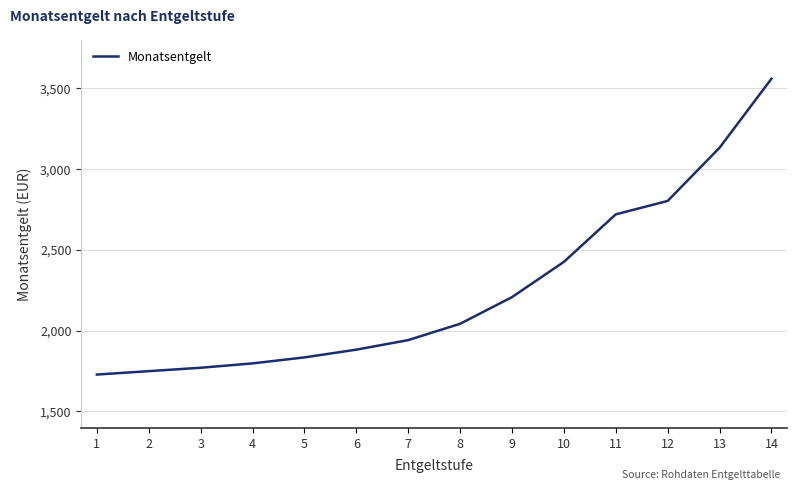

True or false: the data shows 2425 at 10.

True